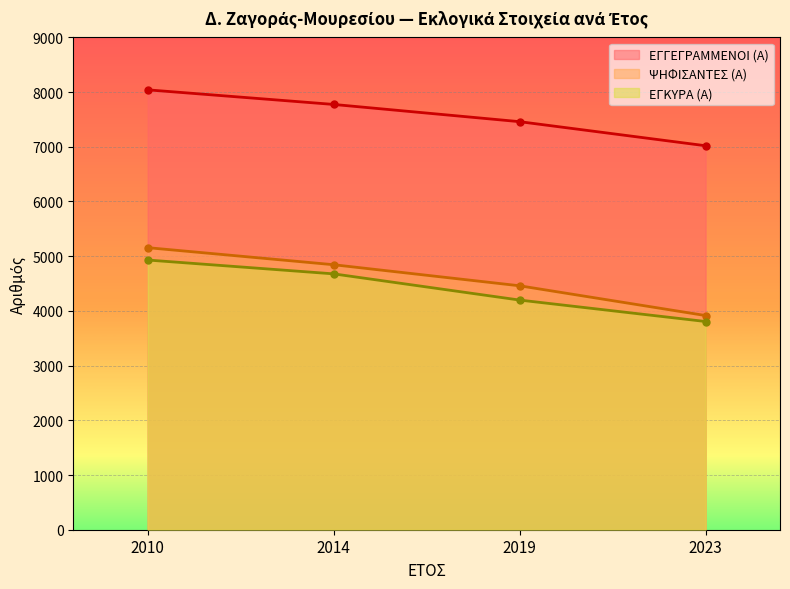

What value does the ΕΓΓΕΓΡΑΜΜΕΝΟΙ (Α) series have at 2010, to the nearest 50?

8050